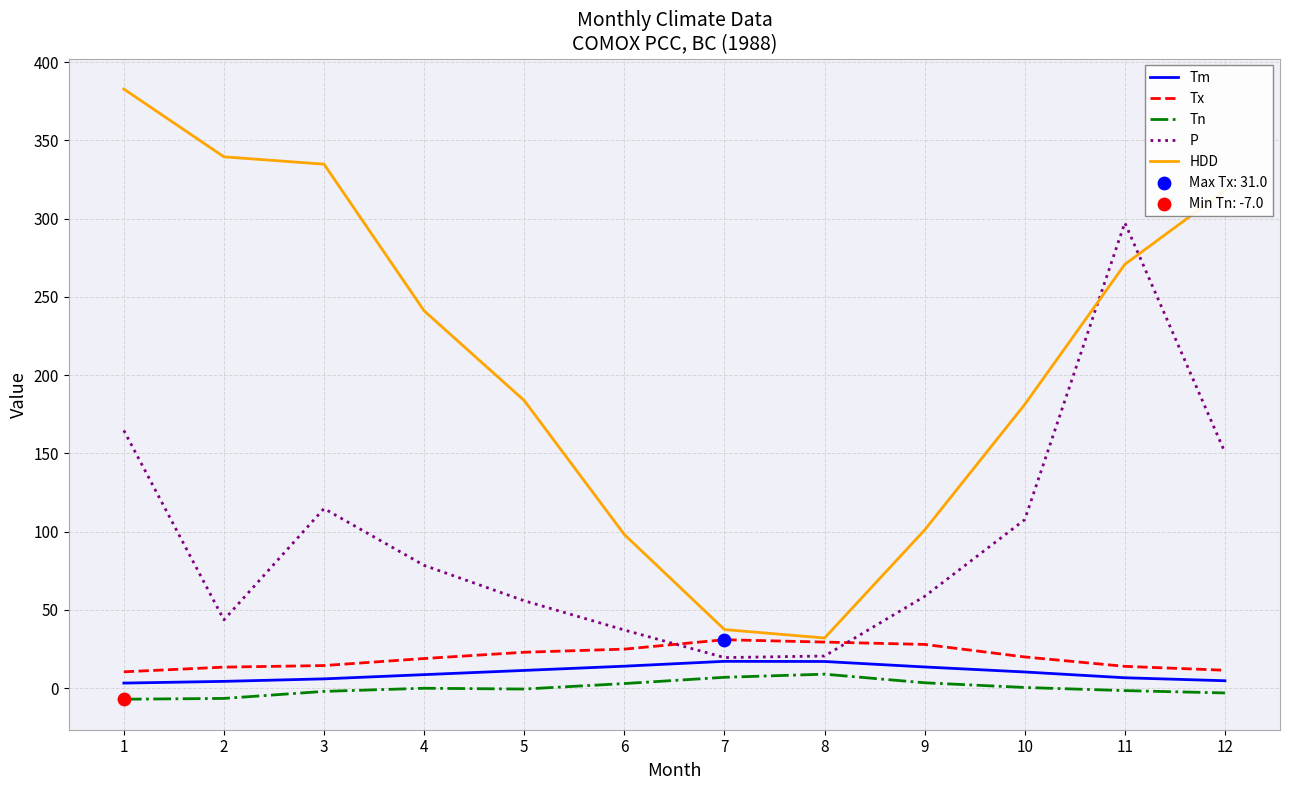

At which category is the sum across all series the highest?

11